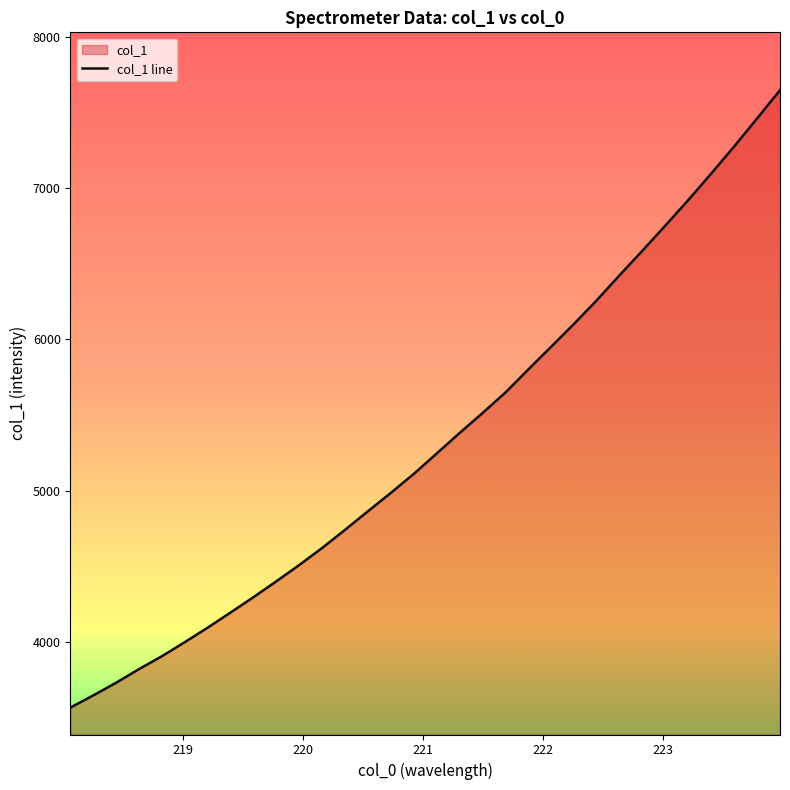

What is the difference between the maximum and minimum values?

4080.6